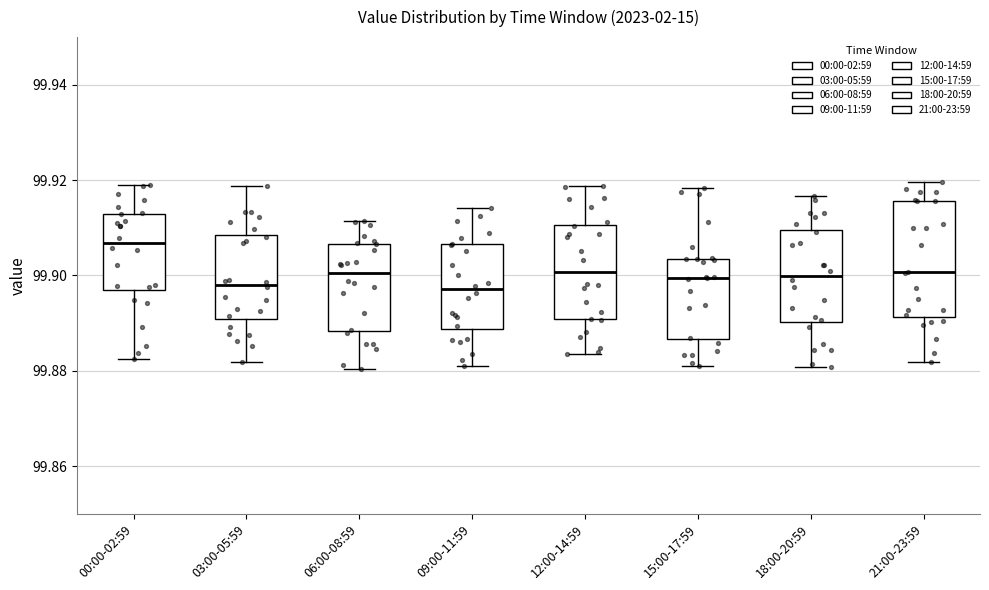

Which box is the tallest, from its lower edge to its upper edge?

21:00-23:59